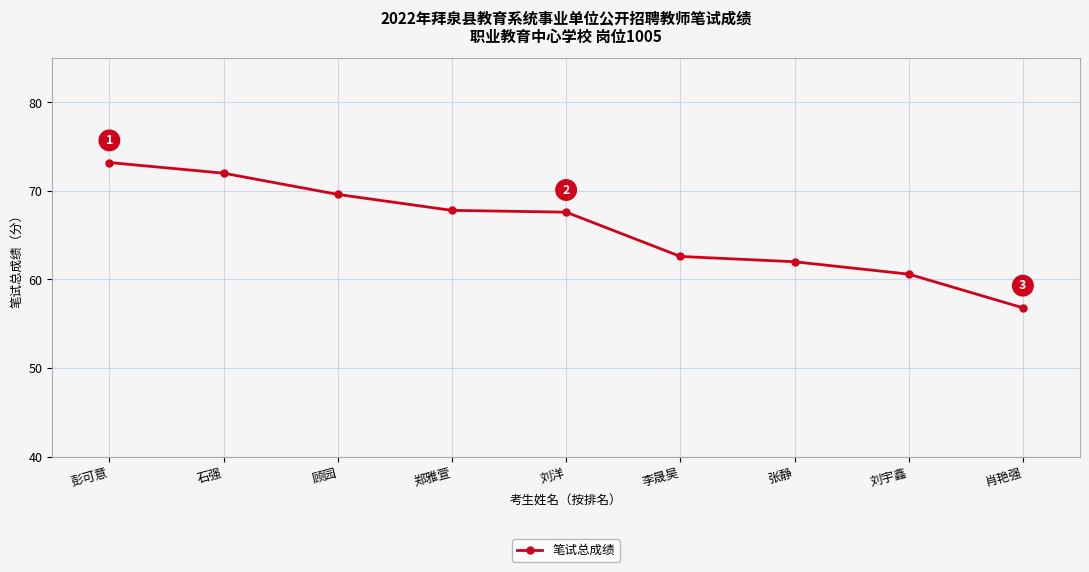

Read the value at 刘宇鑫.

60.6